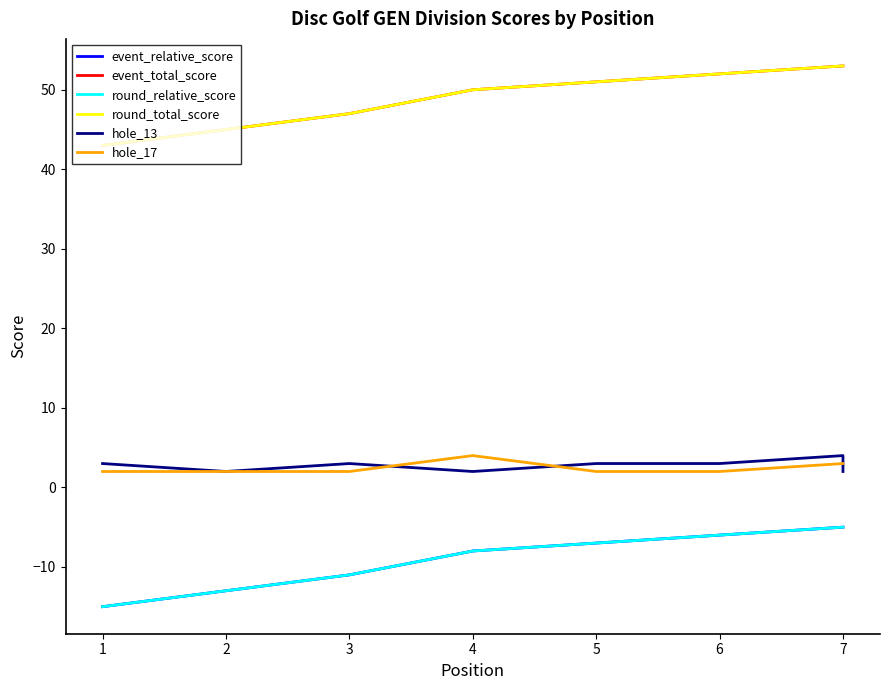

The value of round_total_score at 1 is 43. True or false?

True